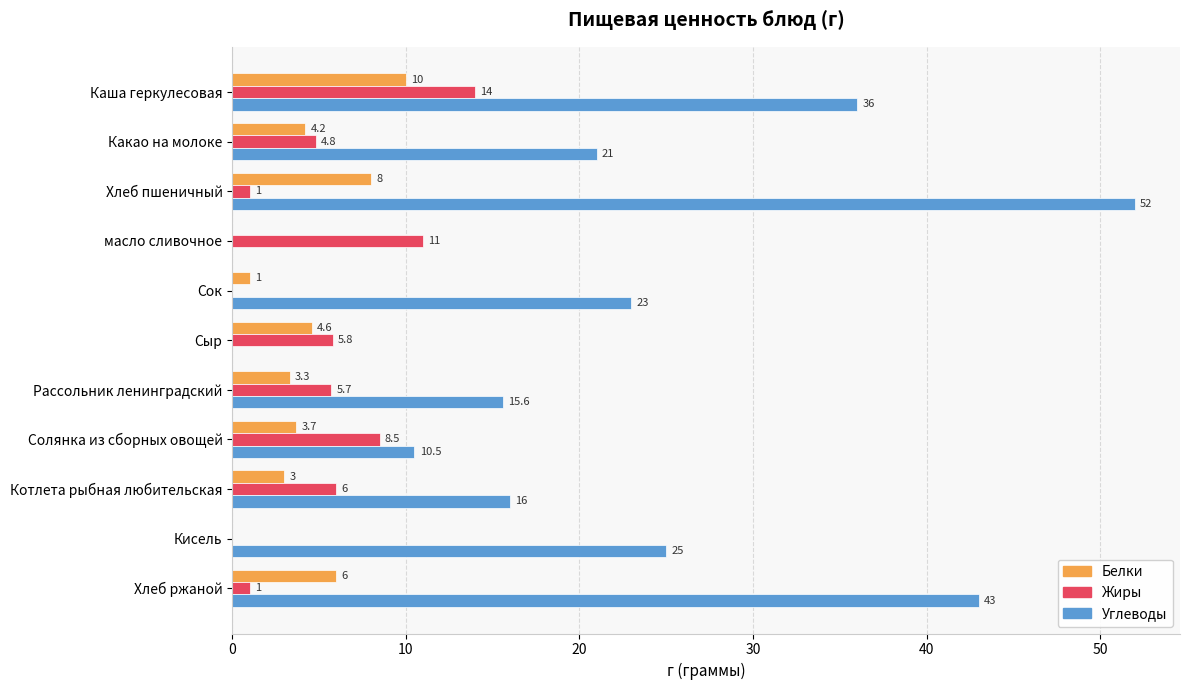

At which label does Углеводы reach its peak?

Хлеб пшеничный